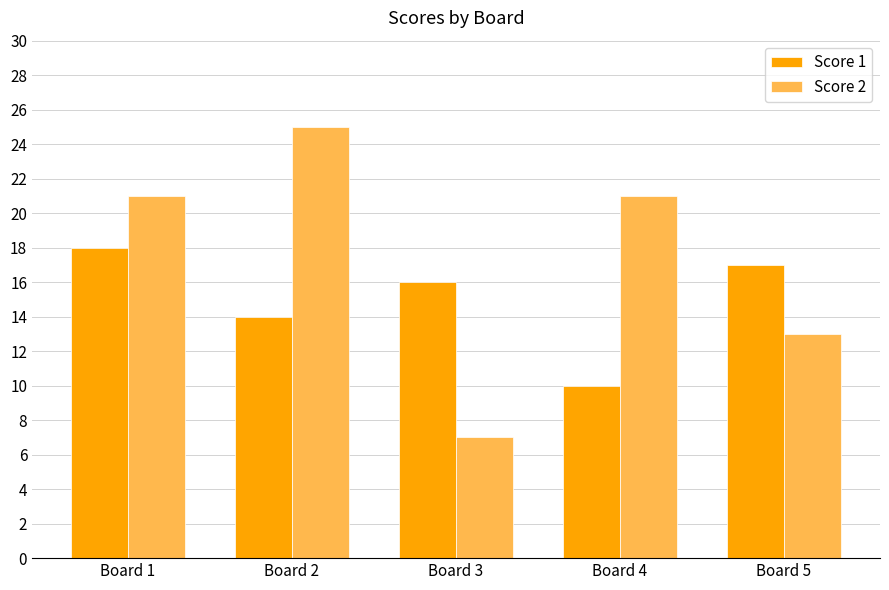

Reading right to left, extract all data points from this chart.

Score 1: 17	10	16	14	18
Score 2: 13	21	7	25	21